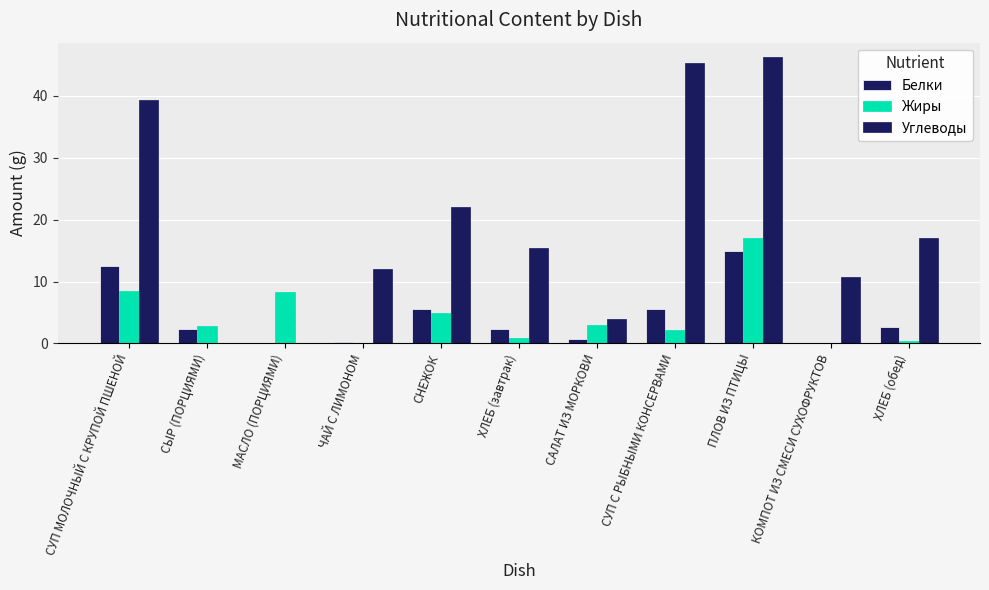

Rank the series at СУП С РЫБНЫМИ КОНСЕРВАМИ from lowest to highest value.

Жиры, Белки, Углеводы